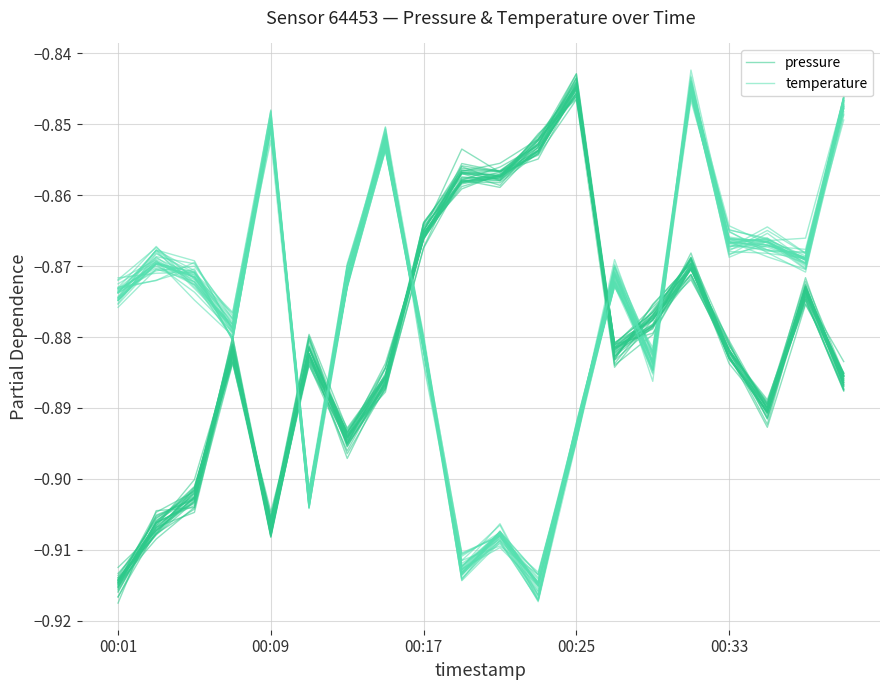

What is the smallest value displayed?

-0.9